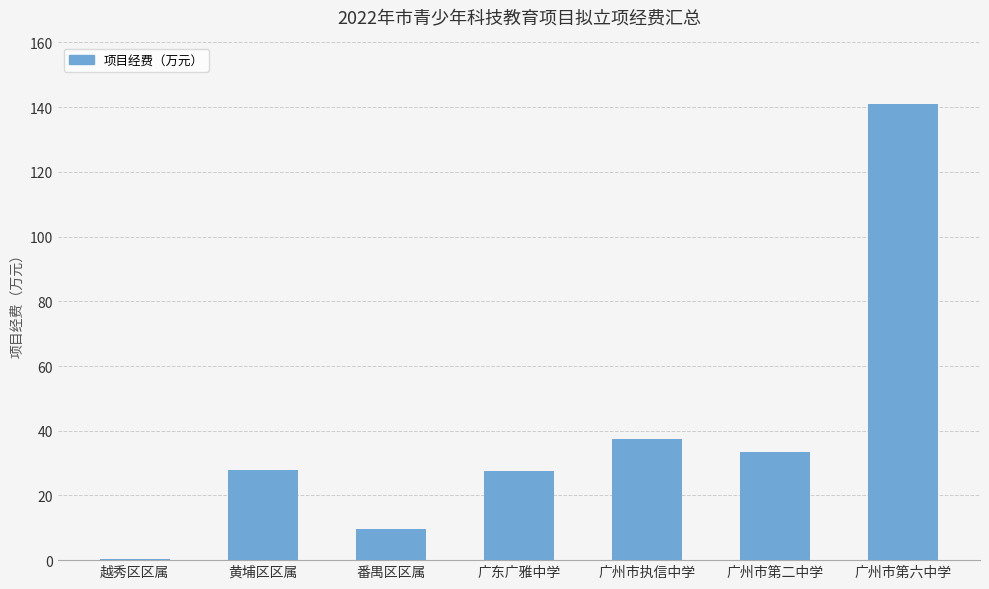

Are the bars horizontal?

No